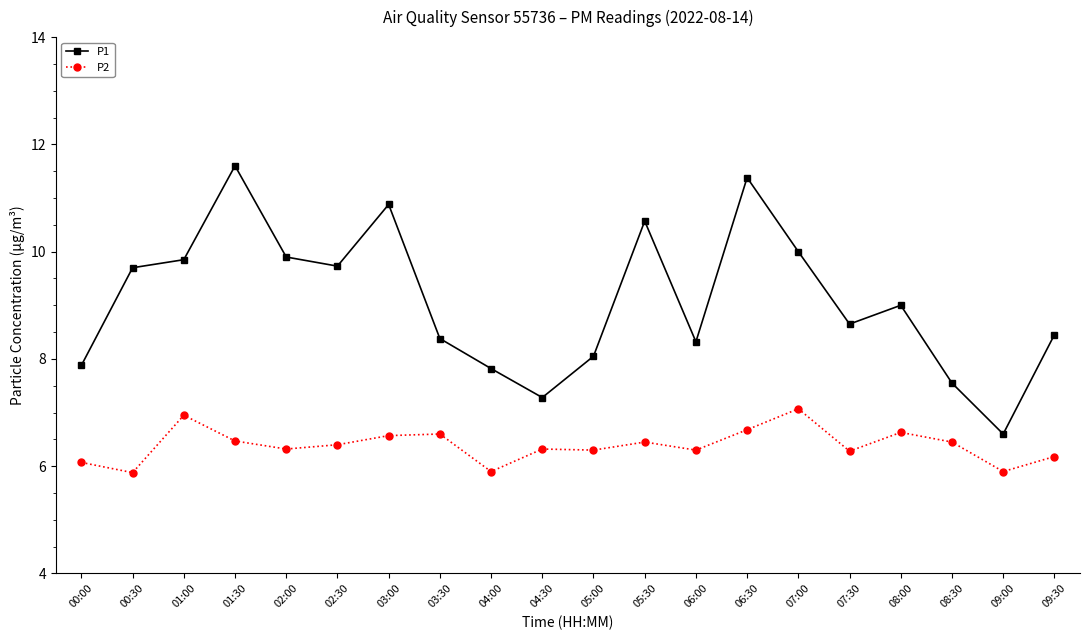

Rank the series at 02:30 from lowest to highest value.

P2, P1